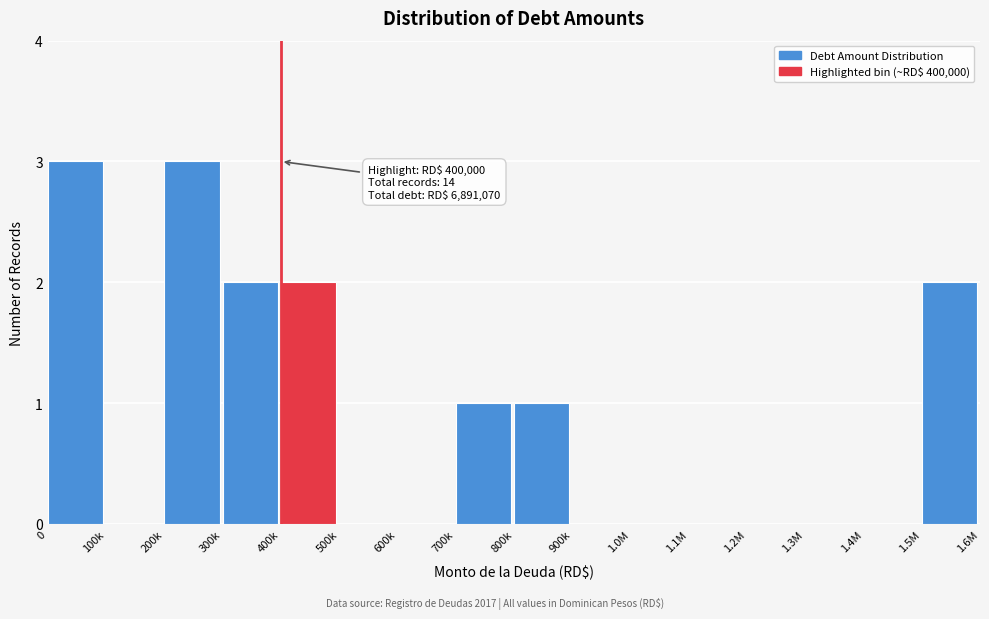

Reading left to right, what are all the values shown in this chart?

0=3	100k=0	200k=3	300k=2	400k=2	500k=0	600k=0	700k=1	800k=1	900k=0	1.0M=0	1.1M=0	1.2M=0	1.3M=0	1.4M=0	1.5M=2